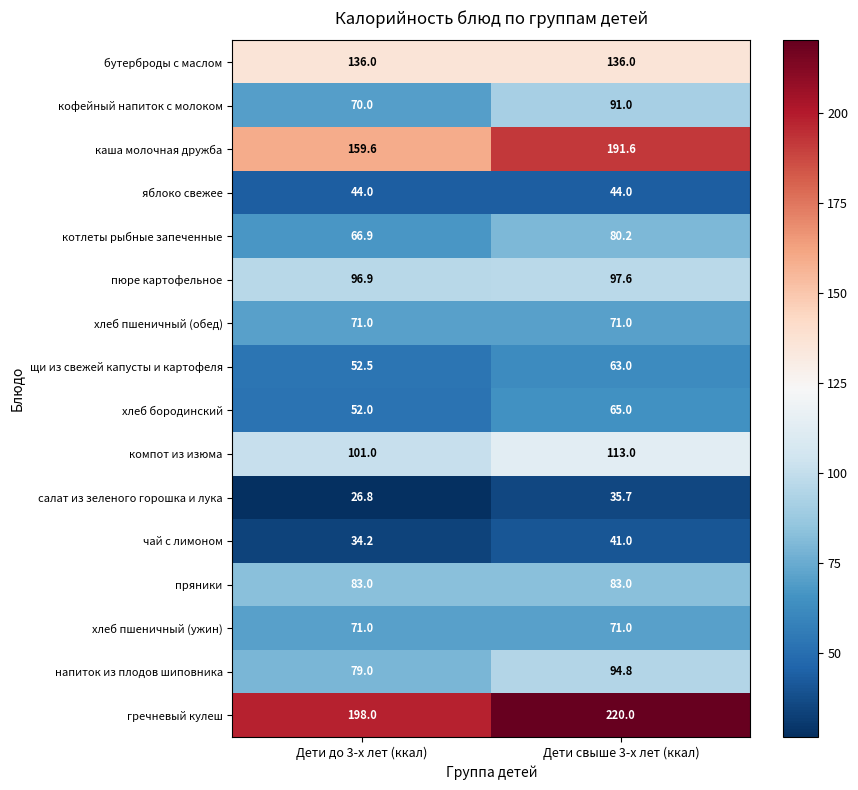

What is the maximum value for каша молочная дружба?

191.6